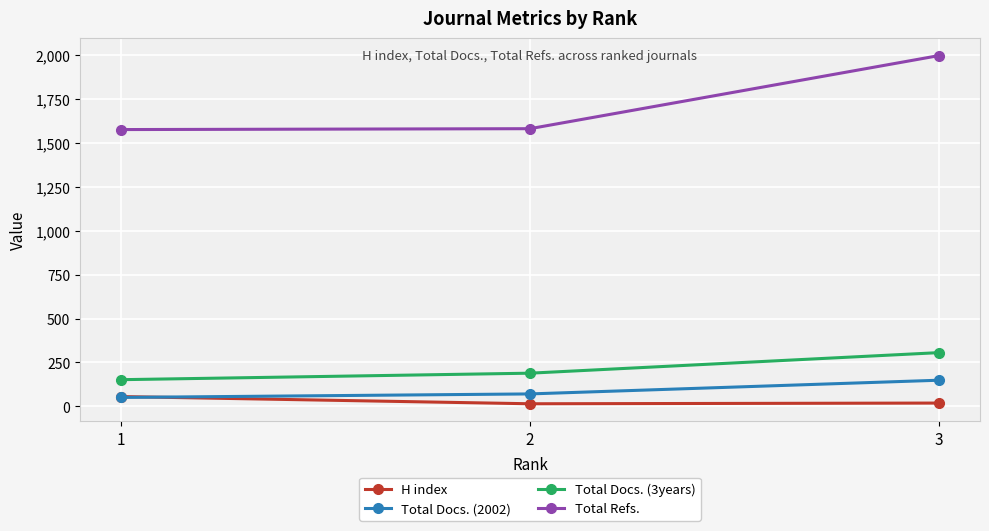

List the series in order of their peak value, highest first.

Total Refs., Total Docs. (3years), Total Docs. (2002), H index